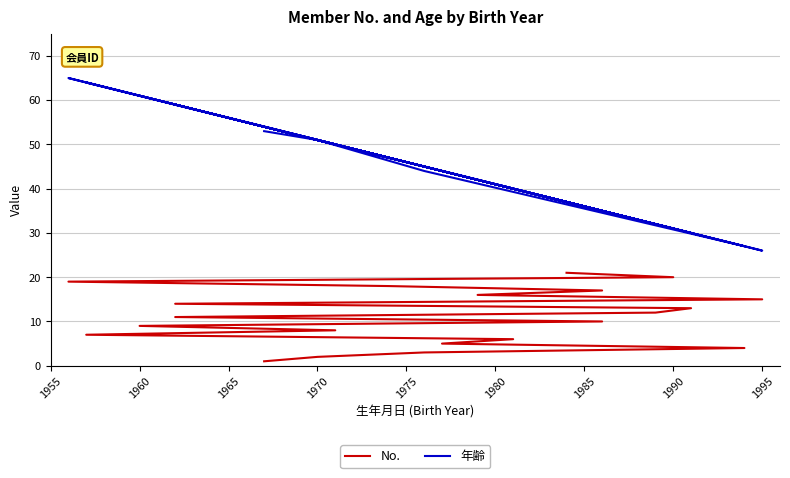

What is the difference between the second highest and second lowest values in the 年齢 series?

37